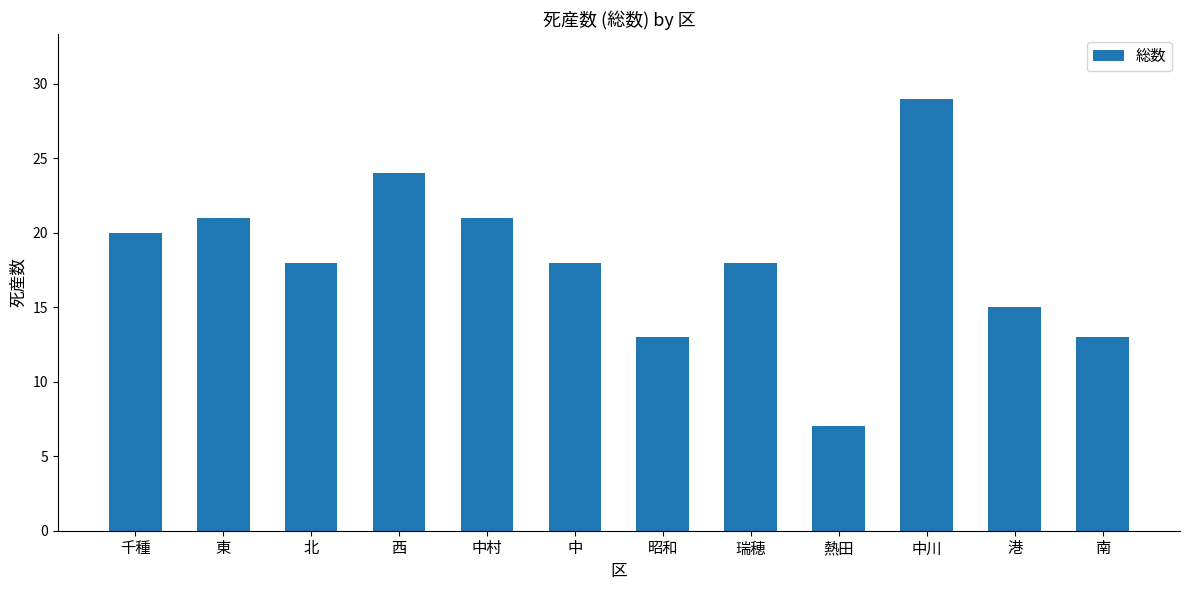

What is the label of the 4th bar from the right?

熱田